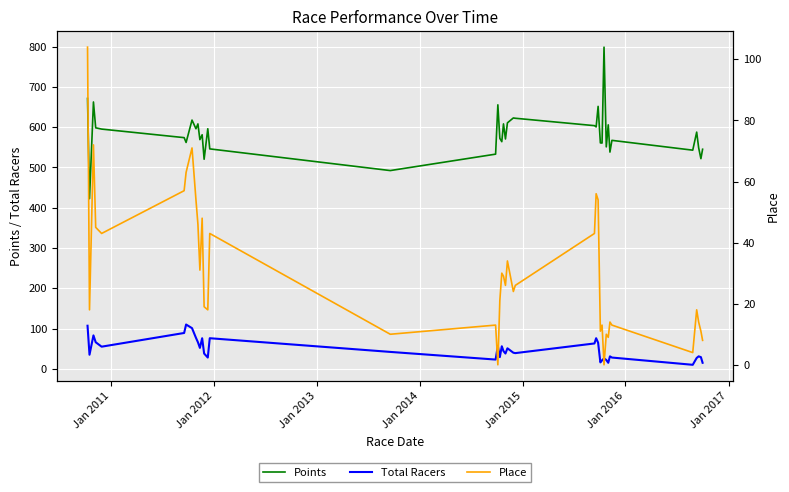

How many lines are shown in the chart?

3